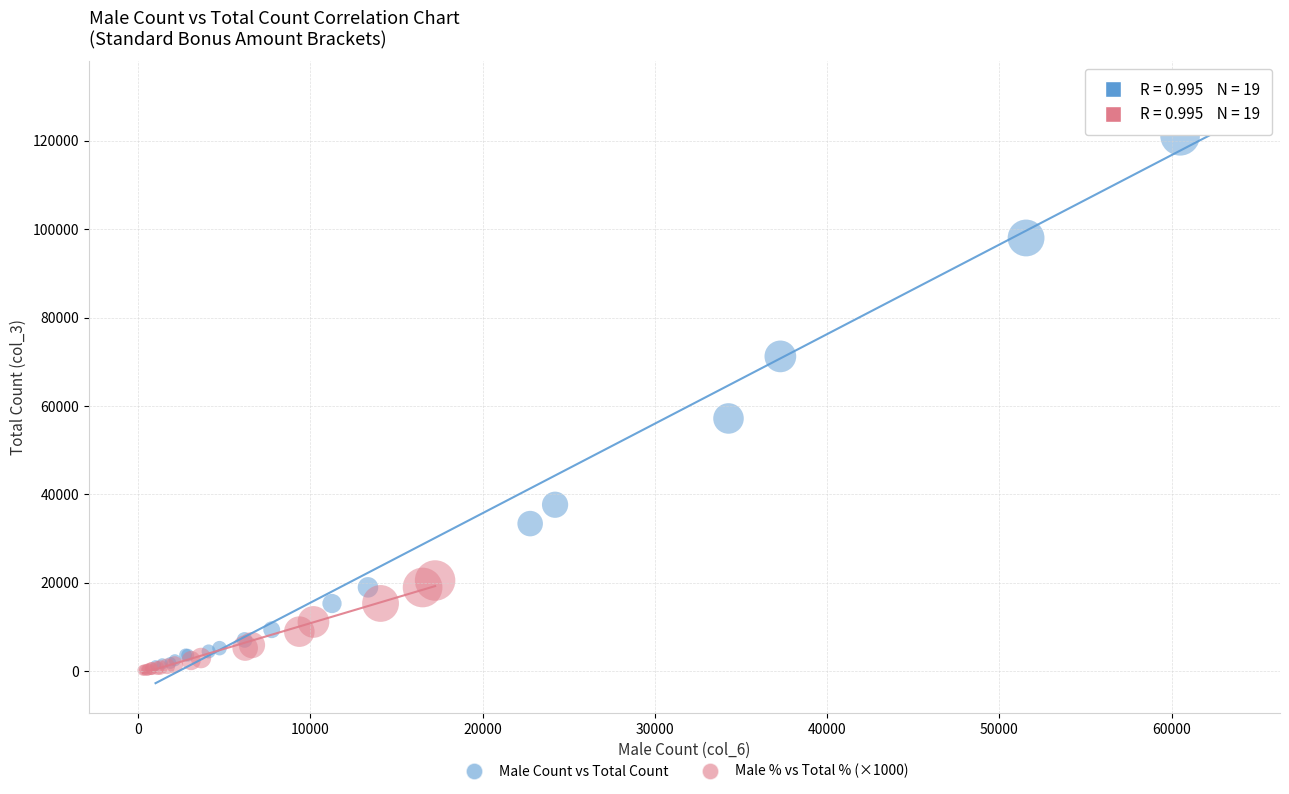

What are all the series names shown in the legend?

Male Count vs Total Count, Male % vs Total % (×1000)